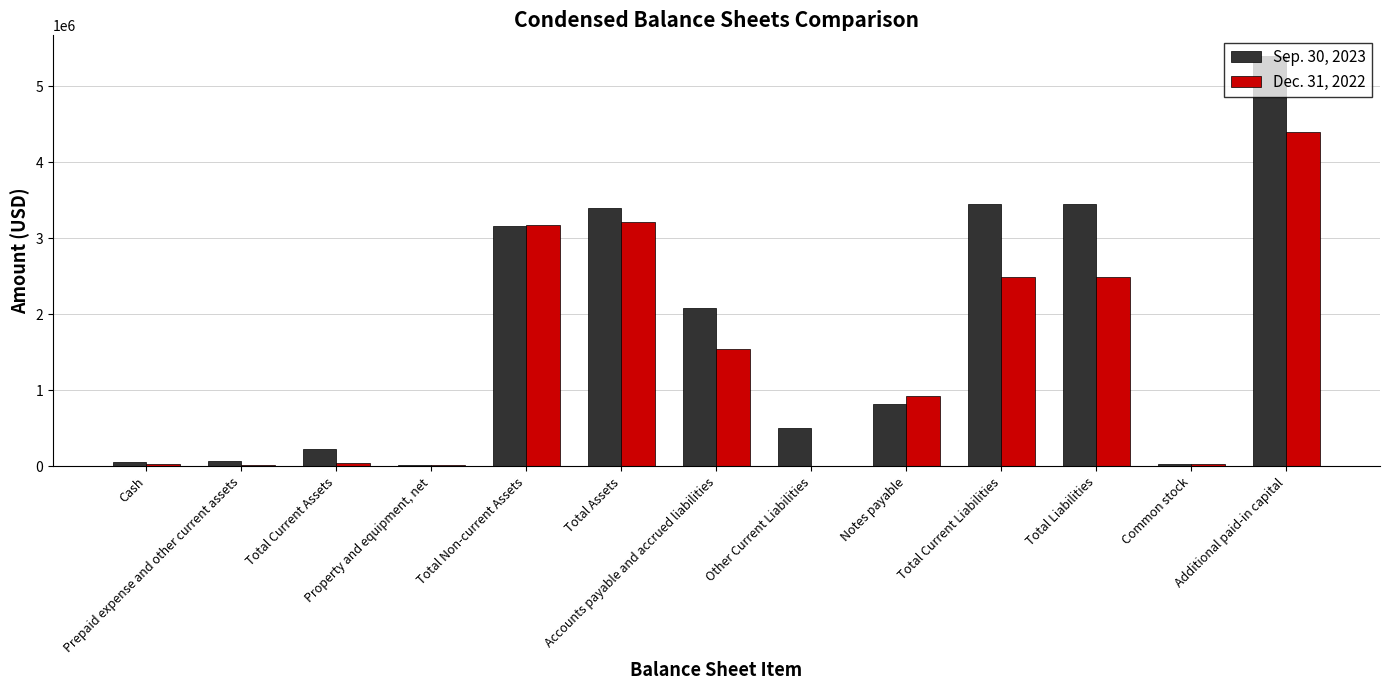

What is the average value of the Dec. 31, 2022 series?

1414650